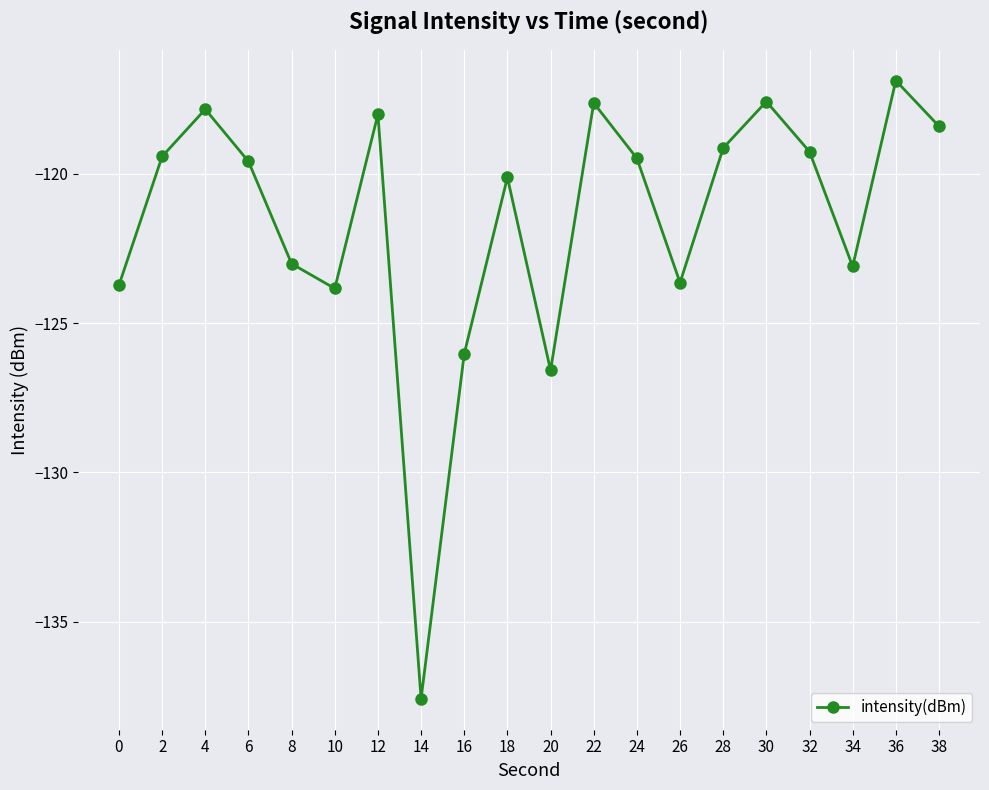

Does the chart have visible grid lines?

Yes